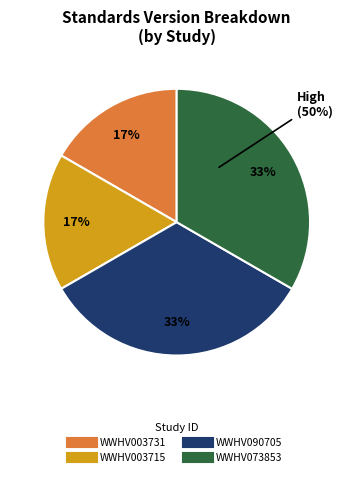

Does WWHV073853 represent more than half of the total?

No